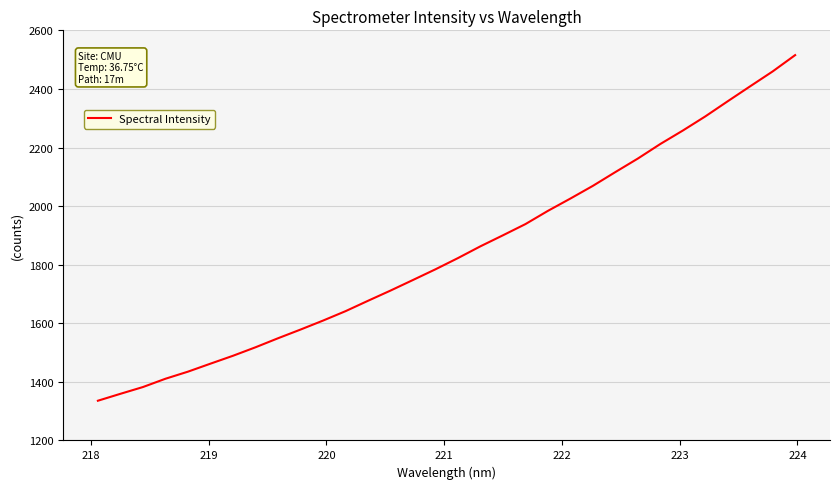

What is the smallest value displayed?

1335.6